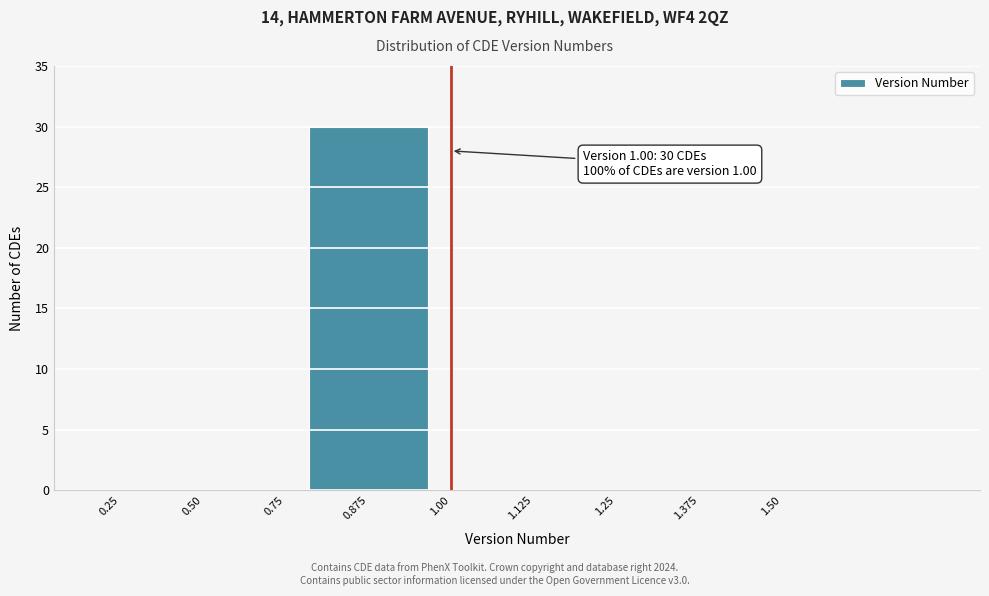

Reading left to right, what are all the values shown in this chart?

0.50=0	0.875=30	1.125=0